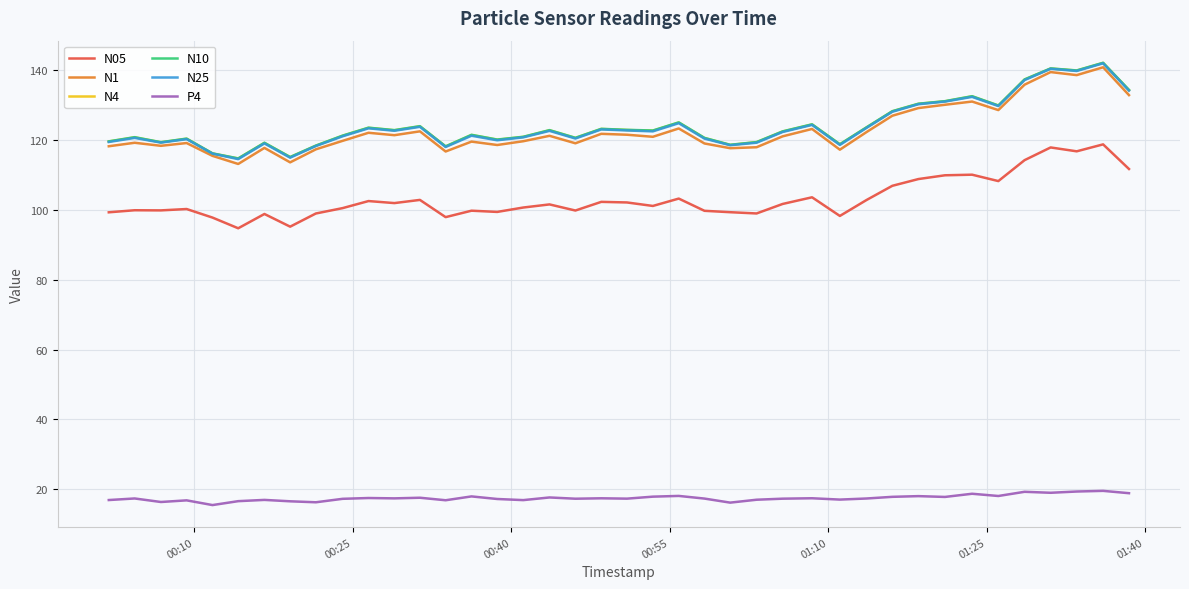

What is the difference between the maximum and minimum values in the N10 series?

27.4